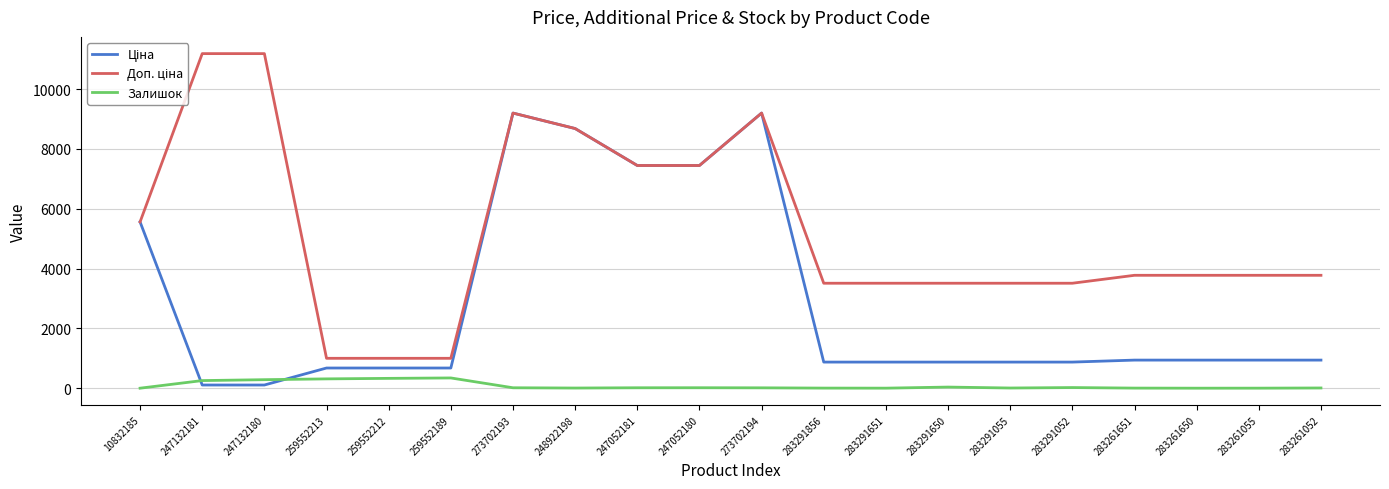

Rank the categories by Ціна value from highest to lowest.

273702193, 273702194, 248922198, 247052181, 247052180, 10832185, 283261651, 283261650, 283261055, 283261052, 283291856, 283291651, 283291650, 283291055, 283291052, 259552213, 259552212, 259552189, 247132181, 247132180